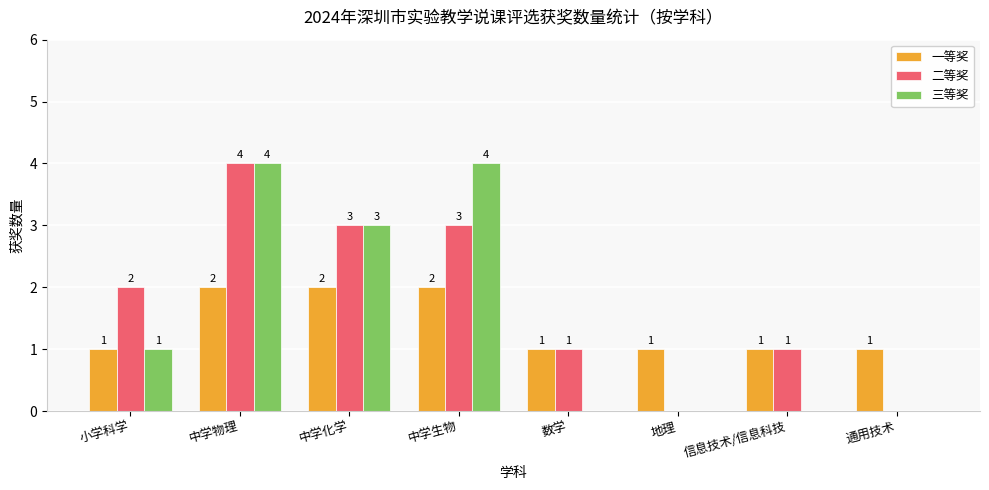

What is the greatest value displayed?

4